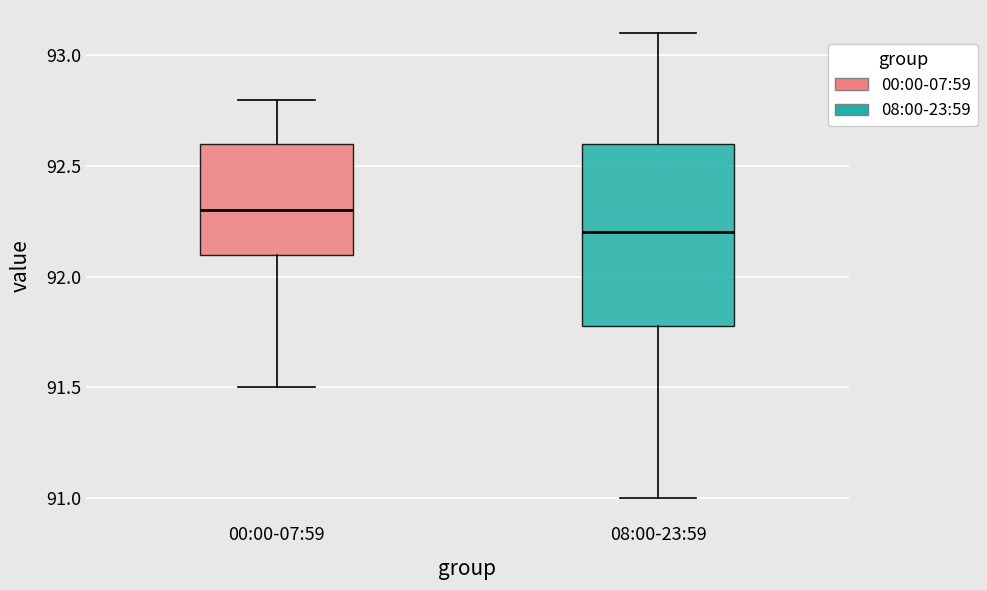

Reading left to right, read every box against the y-axis: the position of its median line, the range the box covers, and the ends of its whiskers. The values are not printed on the chart, so give them approximately, as read against the axis.

00:00-07:59: median 92.3, box 92.1 to 92.6, whiskers 91.5 to 92.8
08:00-23:59: median 92.2, box 91.8 to 92.6, whiskers 91.0 to 93.1